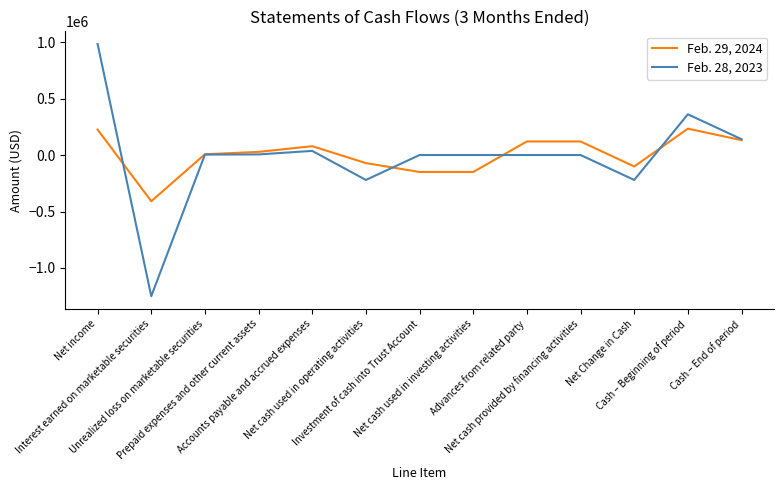

What position from the left is Investment of cash into Trust Account?

7